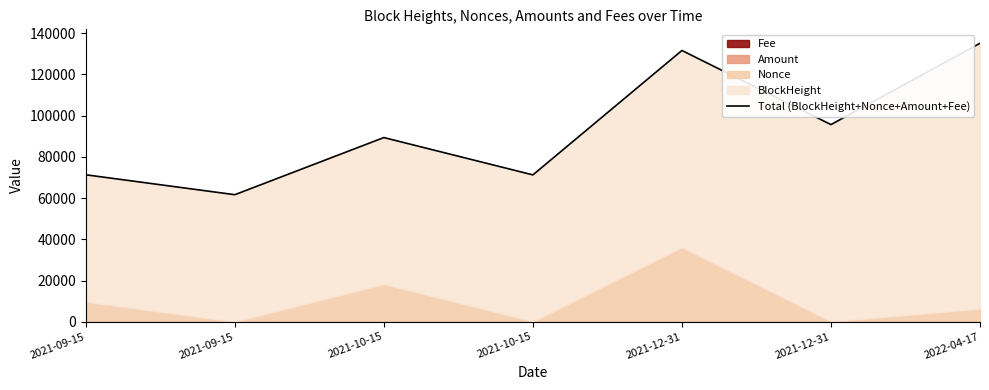

What is the sum of the values at 2021-12-31 and 2021-09-15?

193301.6